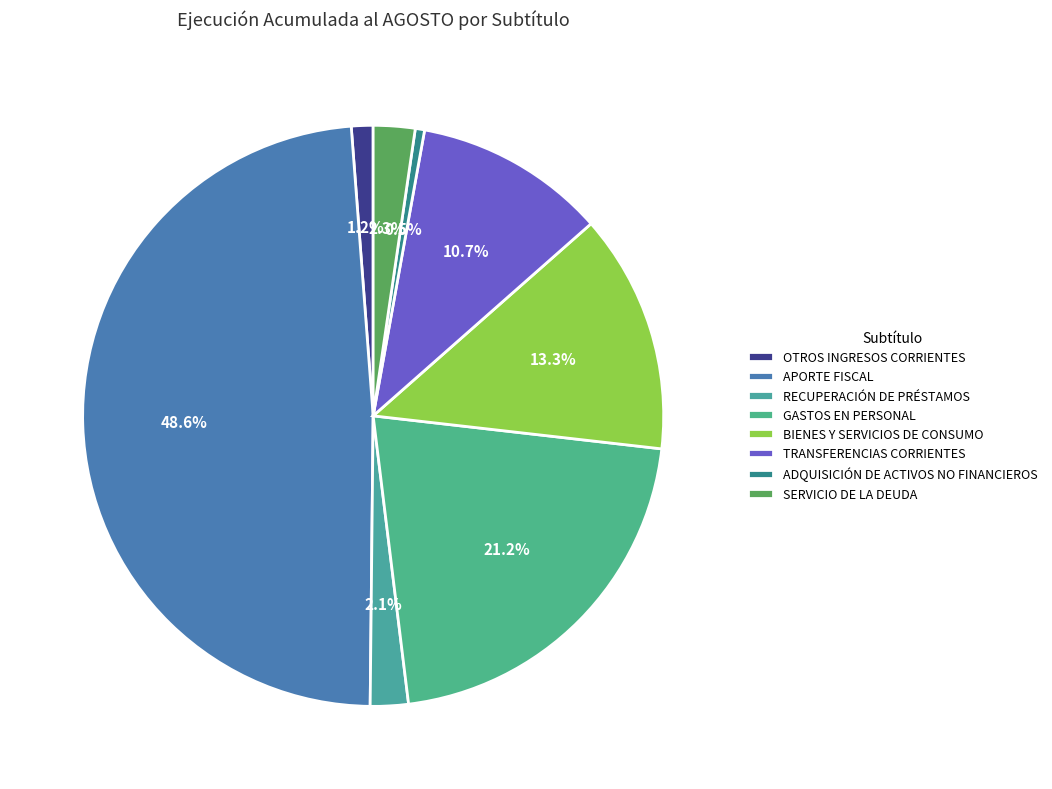

To the nearest percent, what is the difference between the SERVICIO DE LA DEUDA and APORTE FISCAL slice percentages?

46%